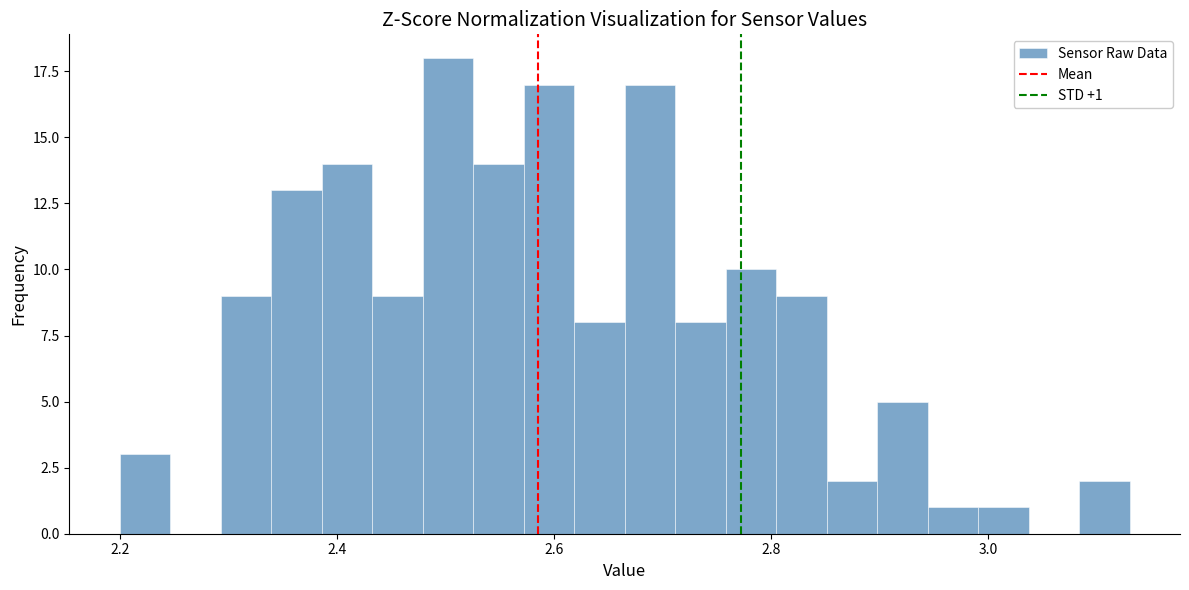

Read against the x-axis, roughly where is the centre of the tallest bar?

2.50